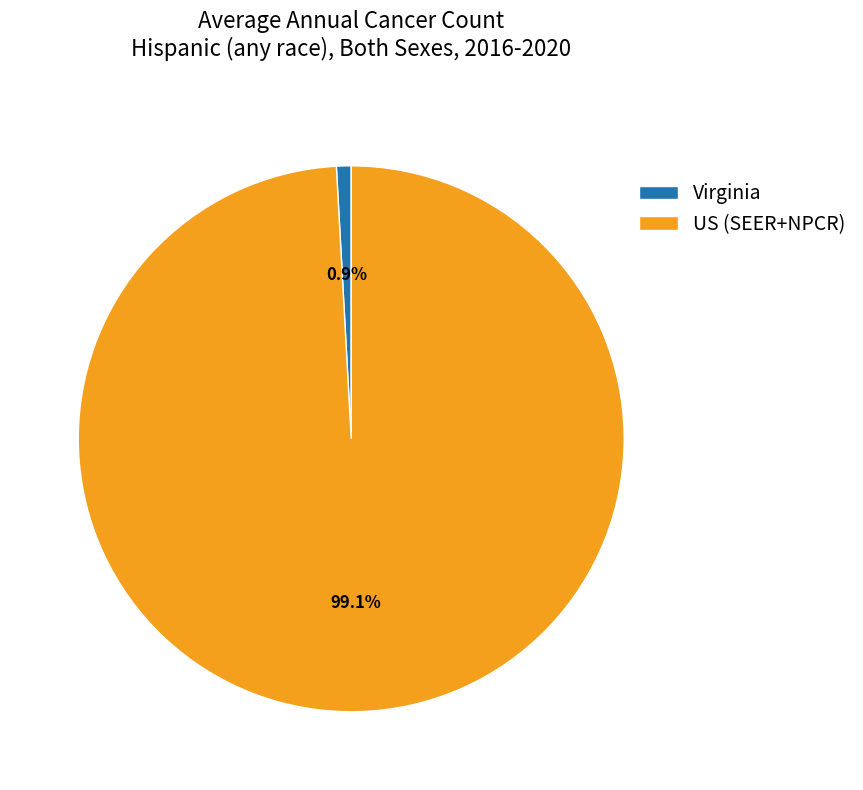

To the nearest percent, what is the combined percentage of Virginia and US (SEER+NPCR)?

100%